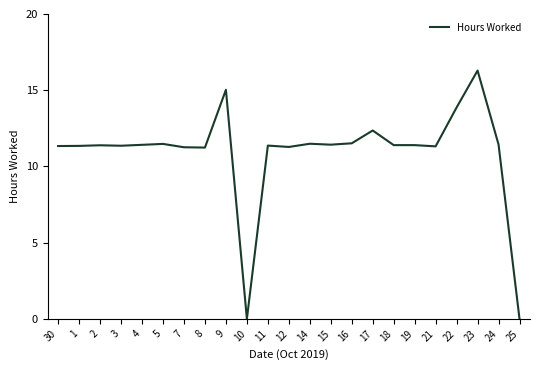

How many values are below 11?

2